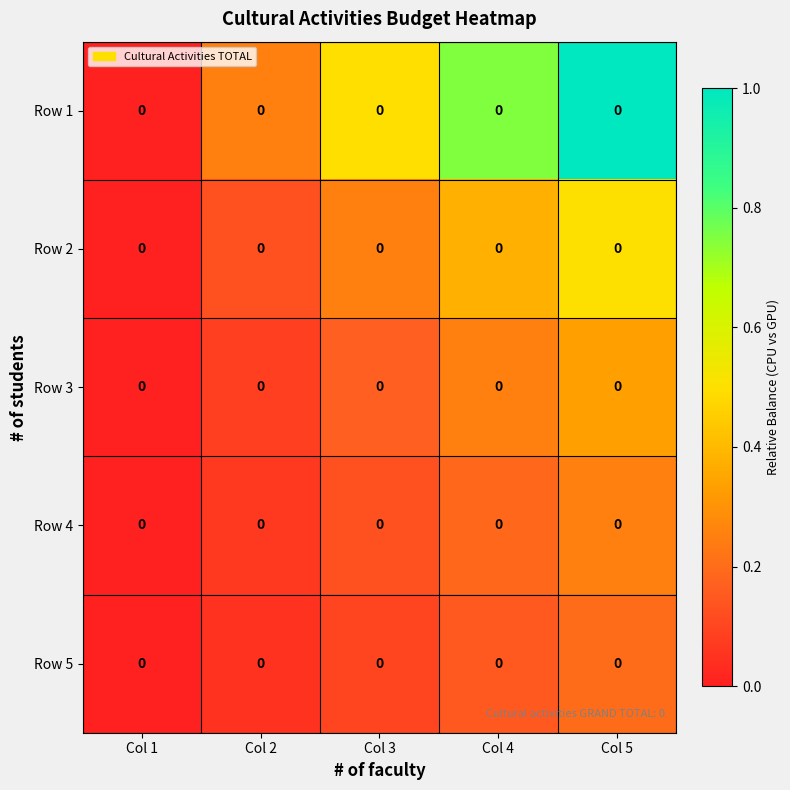

Count the number of data series in this chart.

5